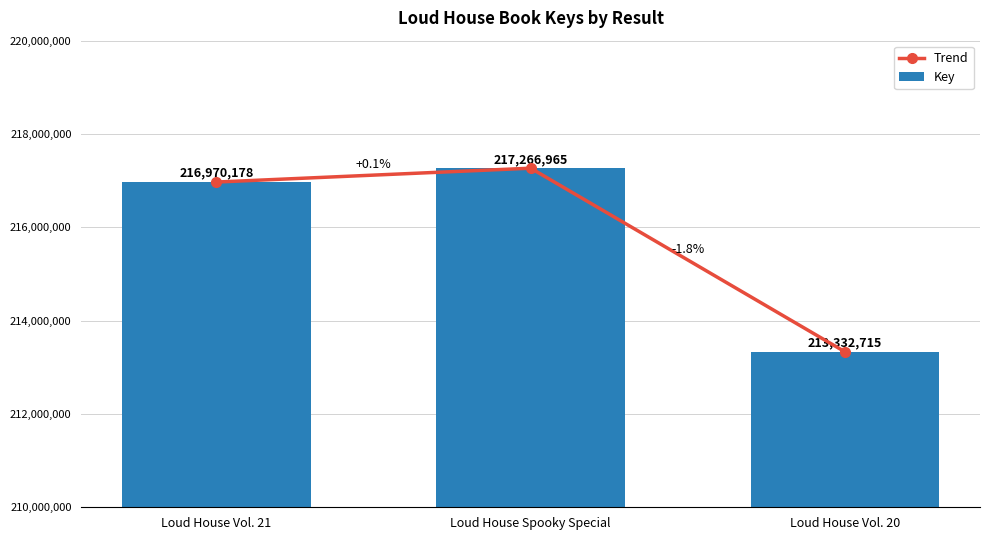

Reading left to right, what are all the values shown in this chart?

Trend: Loud House Vol. 21=216970178	Loud House Spooky Special=217266965	Loud House Vol. 20=213332715
Key: Loud House Vol. 21=216970178	Loud House Spooky Special=217266965	Loud House Vol. 20=213332715